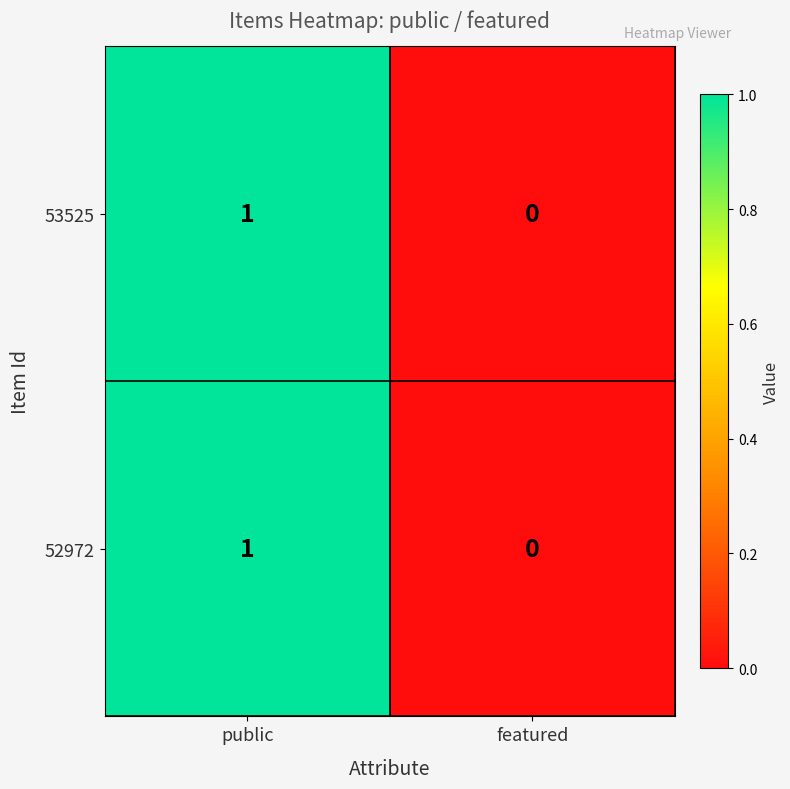

True or false: 53525 has a value of 0 at featured.

True